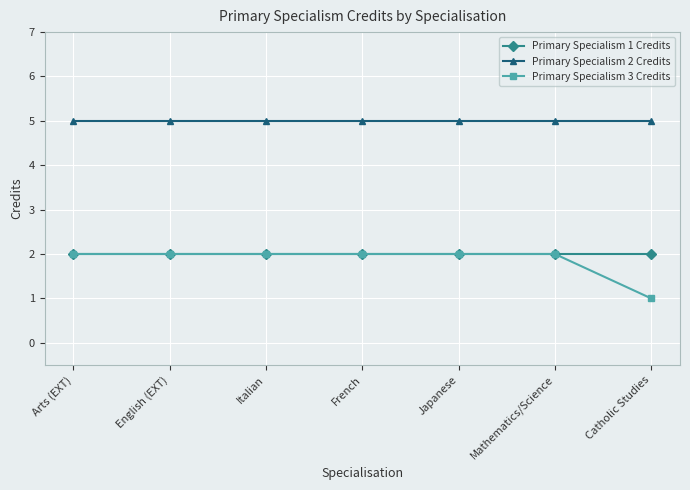

True or false: Primary Specialism 1 Credits has a value of 0 at French.

False